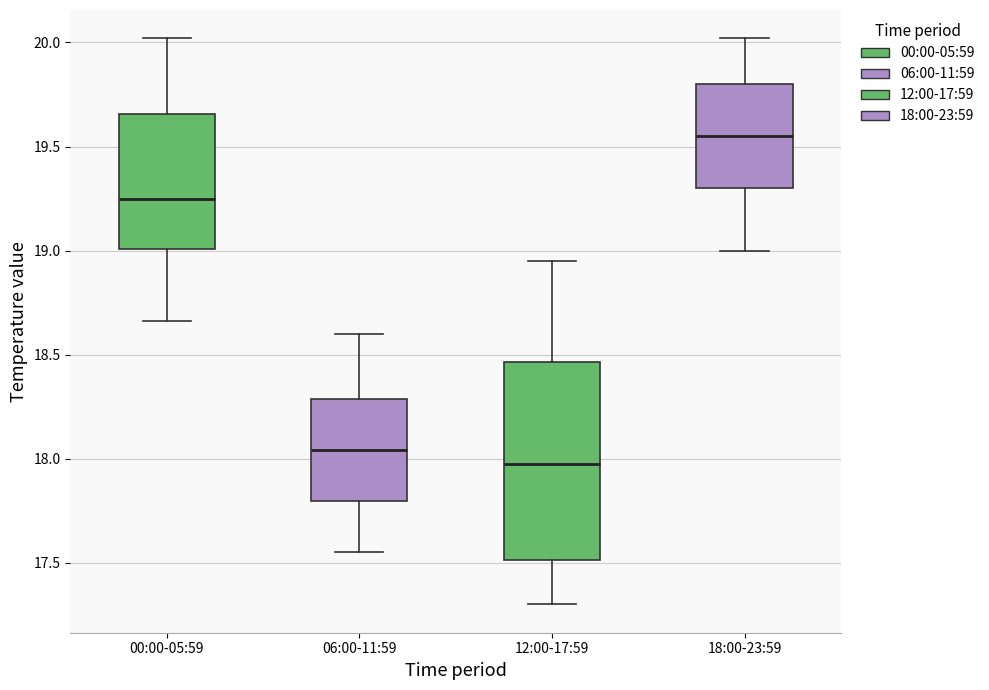

Reading left to right, read every box against the y-axis: the position of its median line, the range the box covers, and the ends of its whiskers. The values are not printed on the chart, so give them approximately, as read against the axis.

00:00-05:59: median 19.25, box 19.00 to 19.65, whiskers 18.65 to 20.00
06:00-11:59: median 18.05, box 17.80 to 18.30, whiskers 17.55 to 18.60
12:00-17:59: median 18.00, box 17.50 to 18.45, whiskers 17.30 to 18.95
18:00-23:59: median 19.55, box 19.30 to 19.80, whiskers 19.00 to 20.00